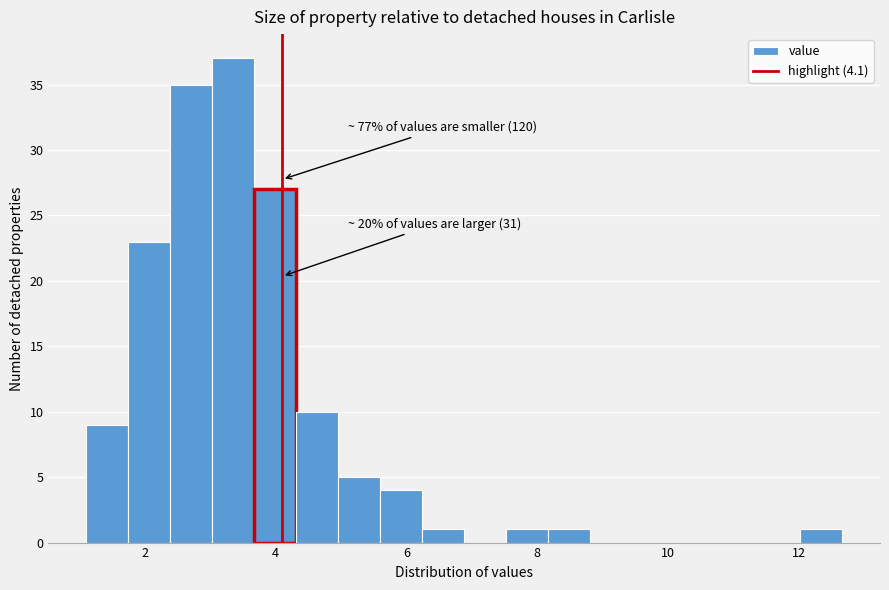

Around what value on the x-axis is the tallest bar? Give the approximate position of its centre, as read against the axis.

3.4